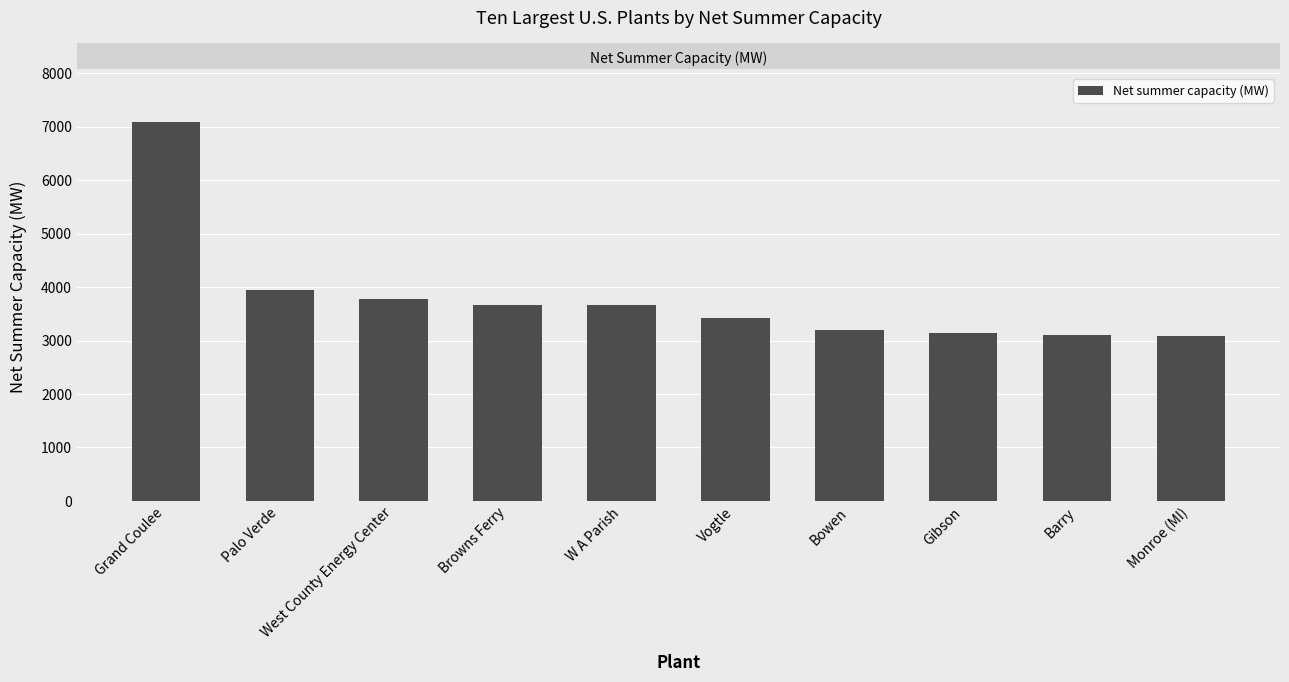

What value does the data have at Vogtle?

3416.0